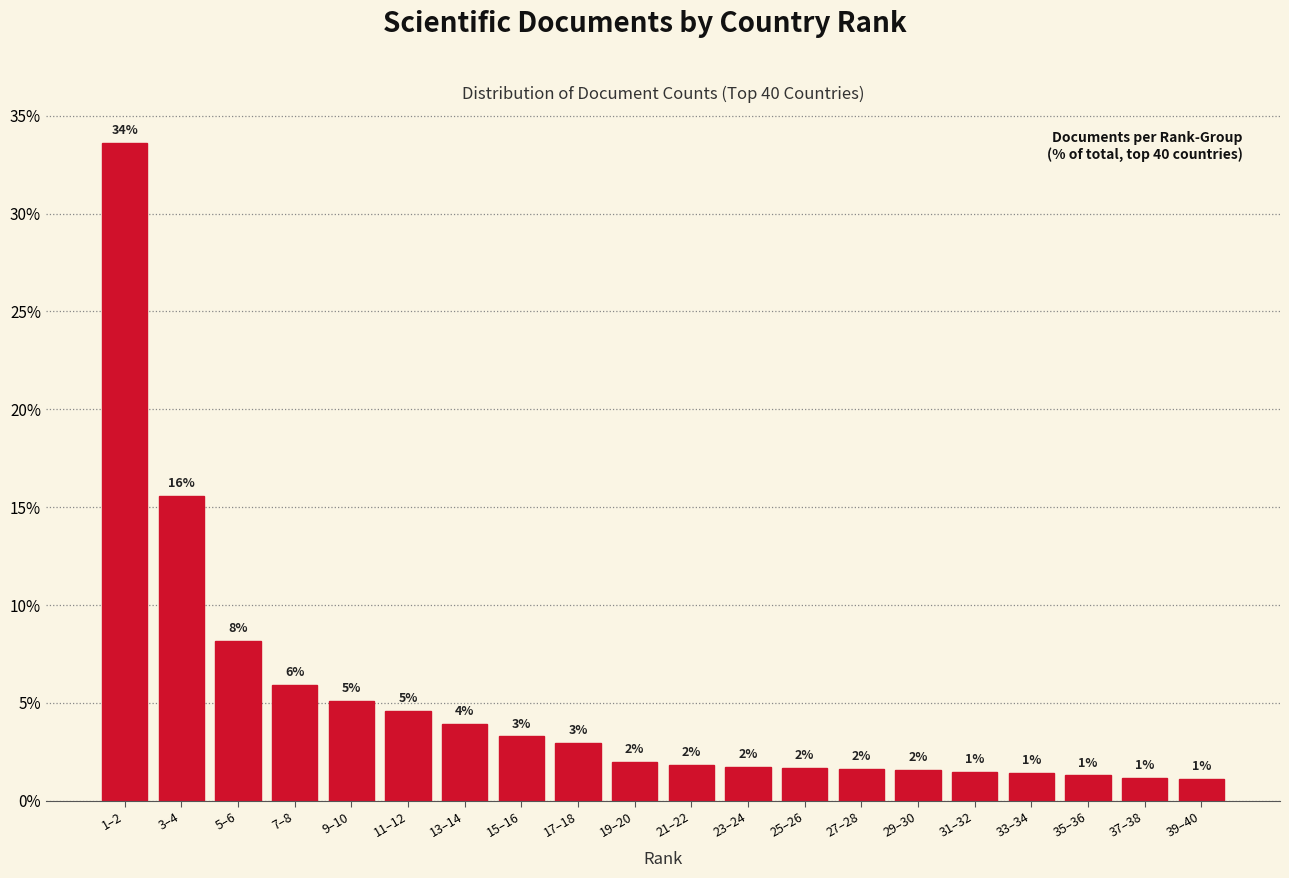

How many bars are there in total?

20